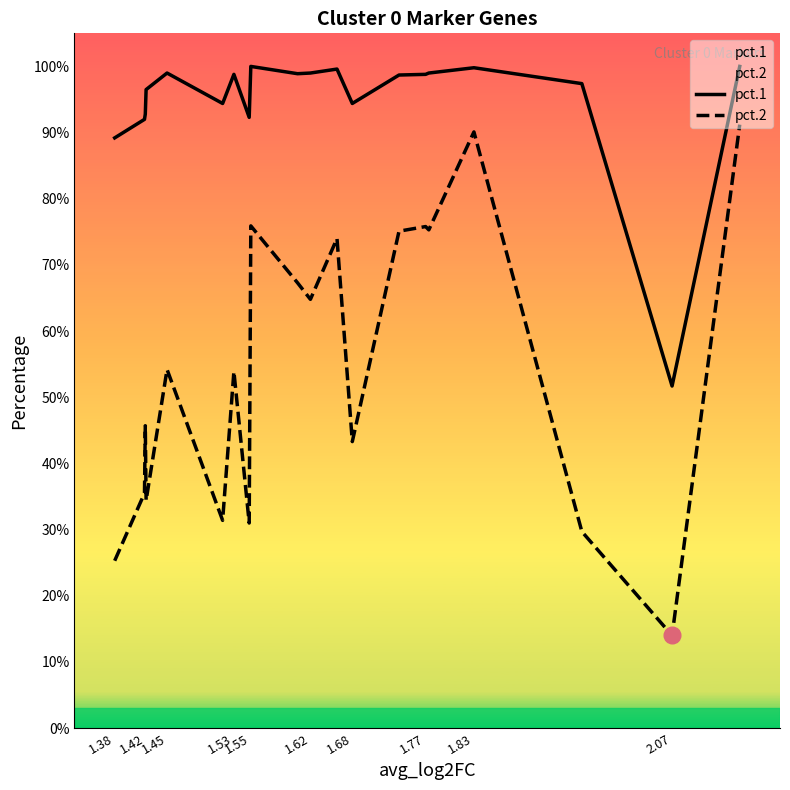

How many lines are shown in the chart?

2